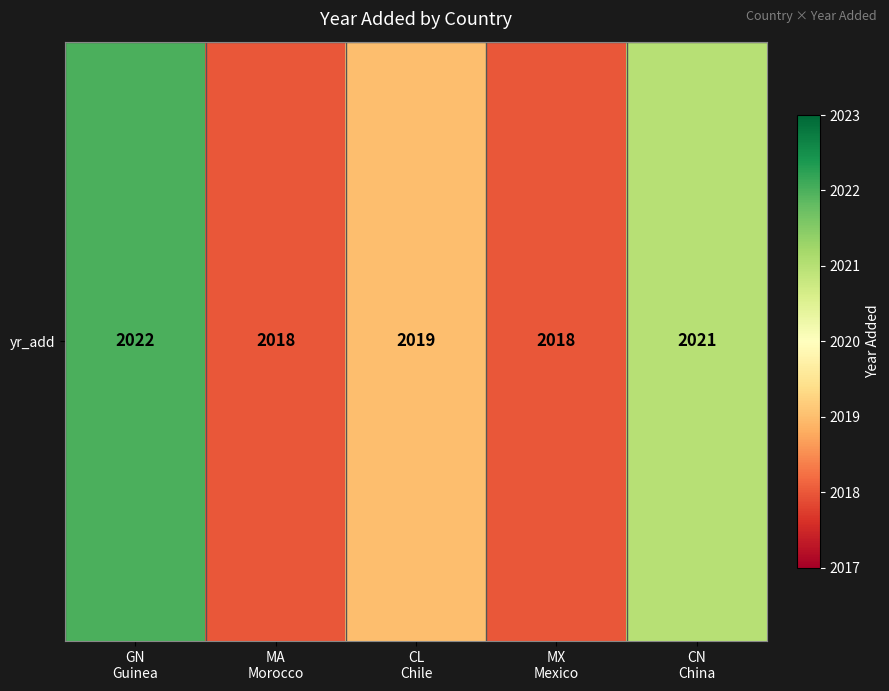

At which label is the value closest to 2020?

CL
Chile